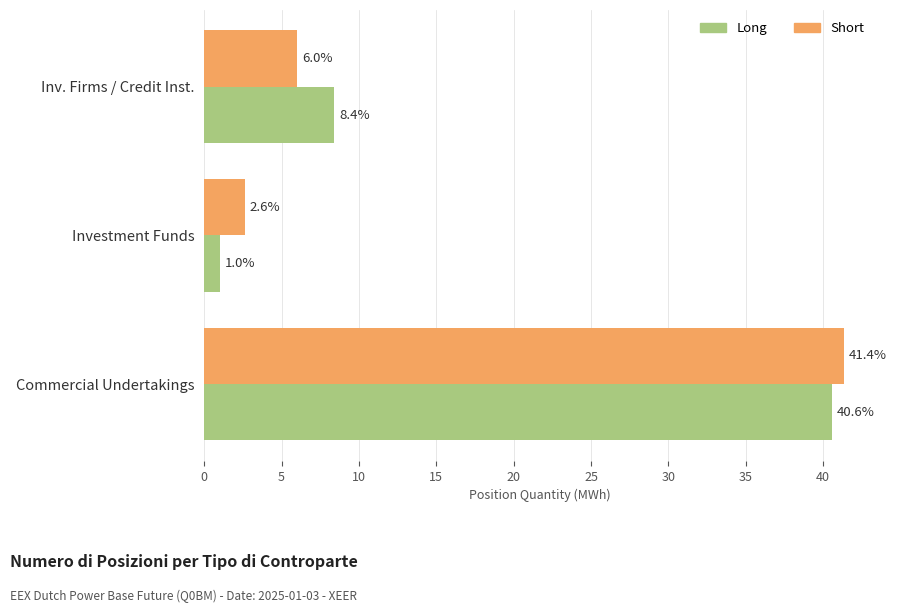

True or false: Long has a value of 40.6 at Commercial Undertakings.

True